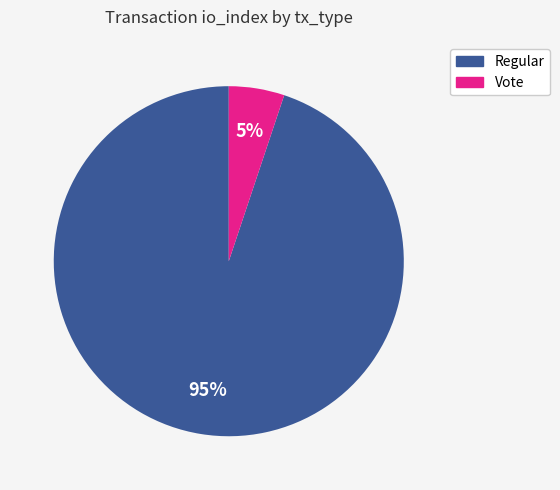

Approximately how many times larger is the value at Vote compared to Regular?

0.1